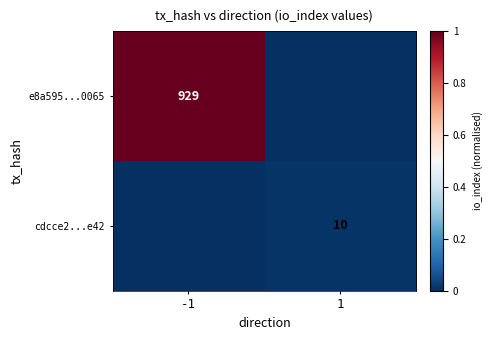

True or false: e8a595...0065 has a value of 1345 at -1.

False